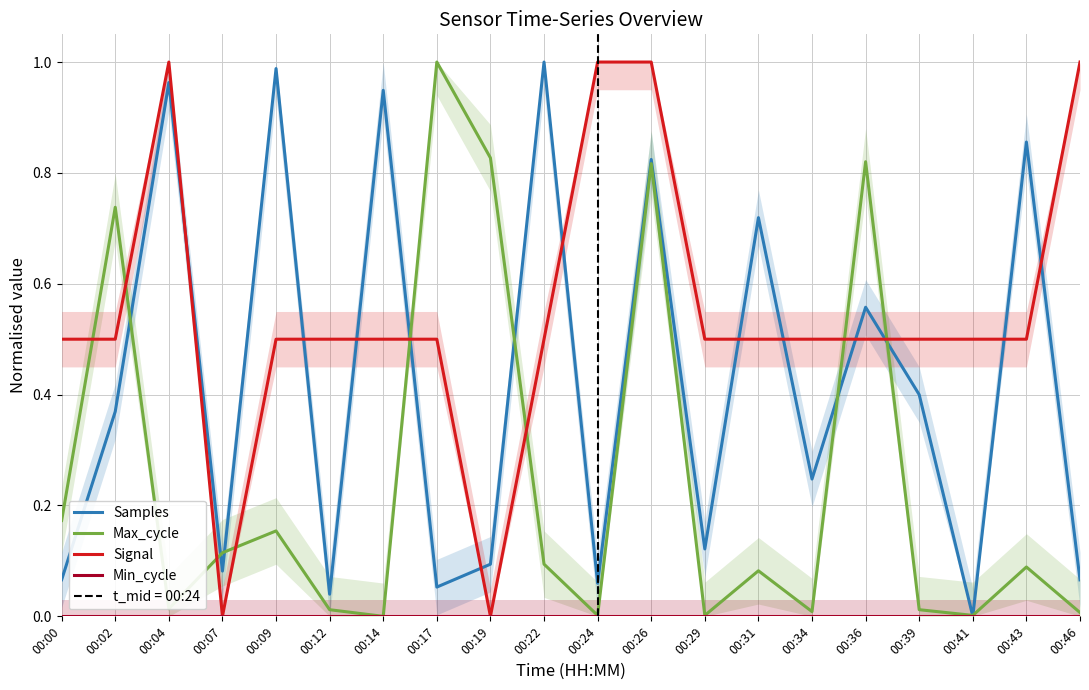

Reading left to right, what are all the values shown in this chart?

Samples: 0.1	0.4	1.0	0.1	1.0	0.0	0.9	0.1	0.1	1.0	0.1	0.8	0.1	0.7	0.2	0.6	0.4	0.0	0.9	0.1
Max_cycle: 0.2	0.7	0.0	0.1	0.2	0.0	0.0	1.0	0.8	0.1	0.0	0.8	0.0	0.1	0.0	0.8	0.0	0.0	0.1	0.0
Signal: 0.5	0.5	1.0	0.0	0.5	0.5	0.5	0.5	0.0	0.5	1.0	1.0	0.5	0.5	0.5	0.5	0.5	0.5	0.5	1.0
Min_cycle: 0.0	0.0	0.0	0.0	0.0	0.0	0.0	0.0	0.0	0.0	0.0	0.0	0.0	0.0	0.0	0.0	0.0	0.0	0.0	0.0